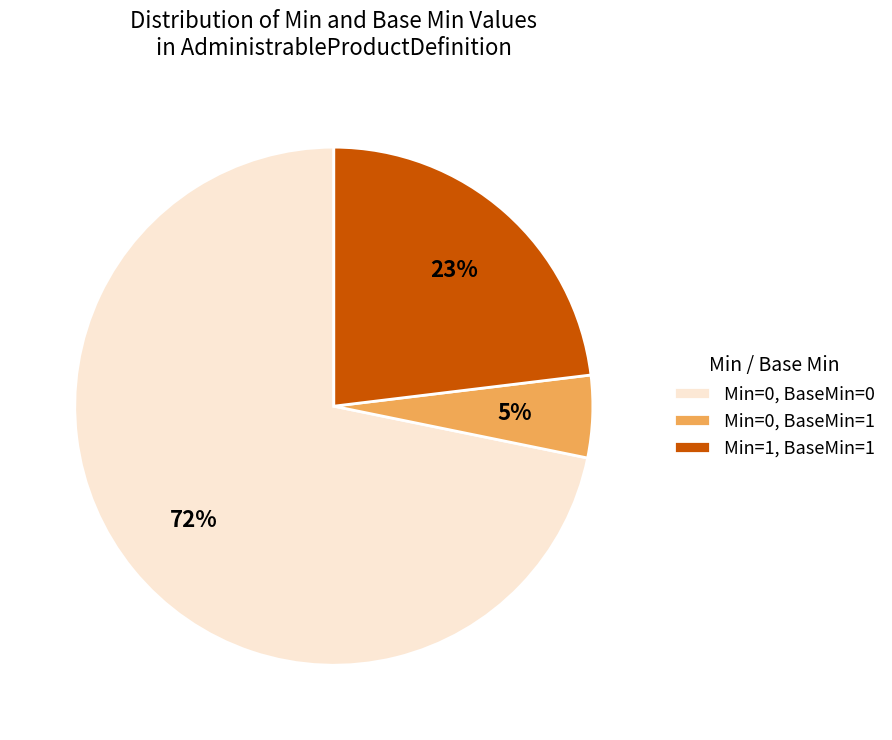

Between Min=1, BaseMin=1 and Min=0, BaseMin=1, which is larger?

Min=1, BaseMin=1